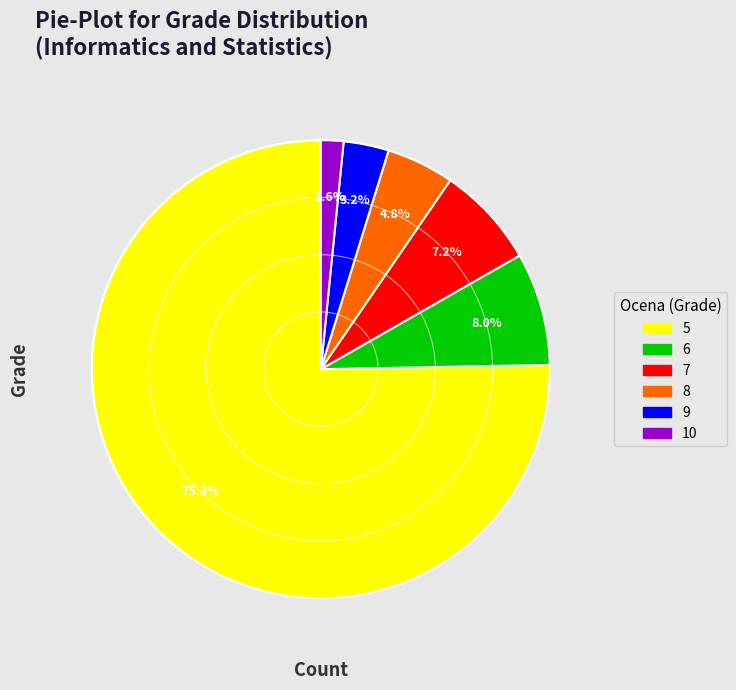

Which category accounts for the majority?

5